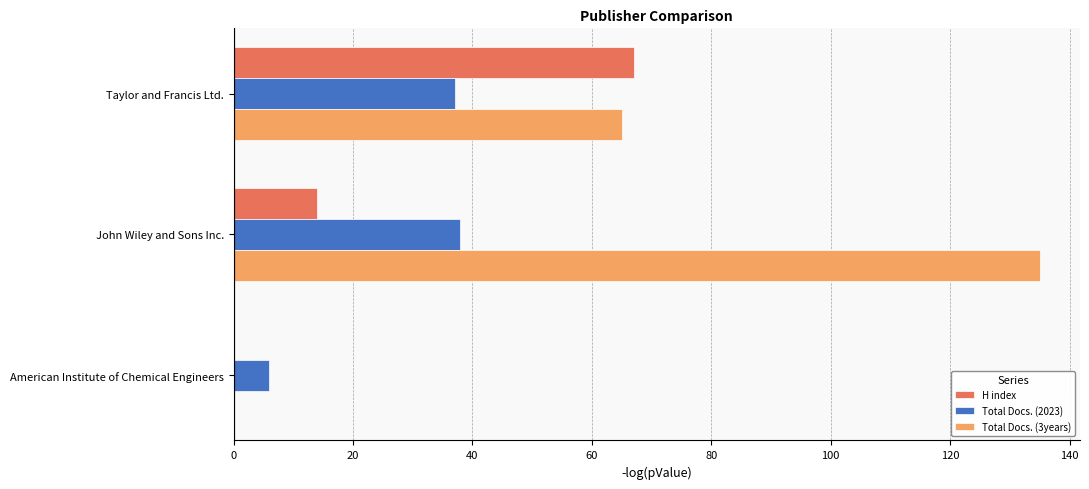

Count the H index values in the range 0 to 67.

3